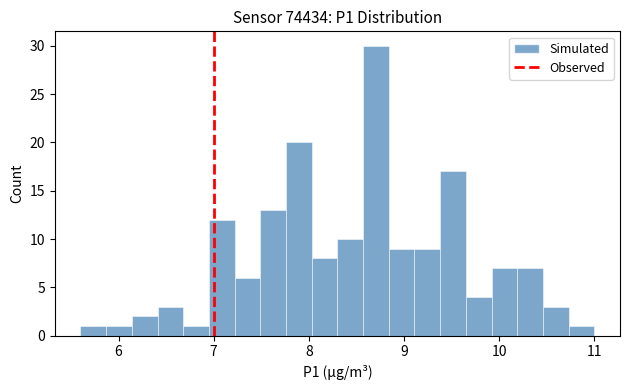

Around what value on the x-axis is the tallest bar? Give the approximate position of its centre, as read against the axis.

8.7